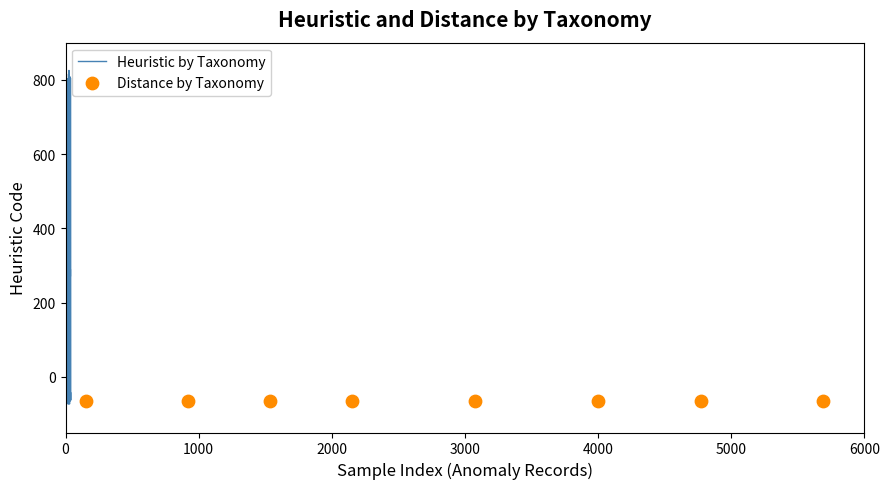

Which series has the largest total across all categories?

Heuristic by Taxonomy